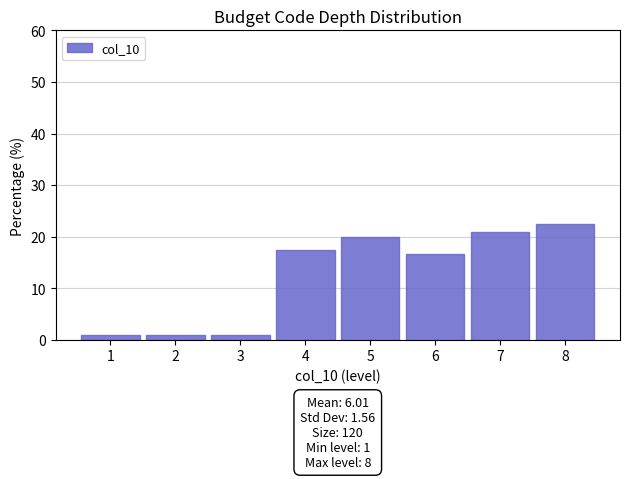

Which range on the x-axis has the tallest bar?

7.5 to 8.5